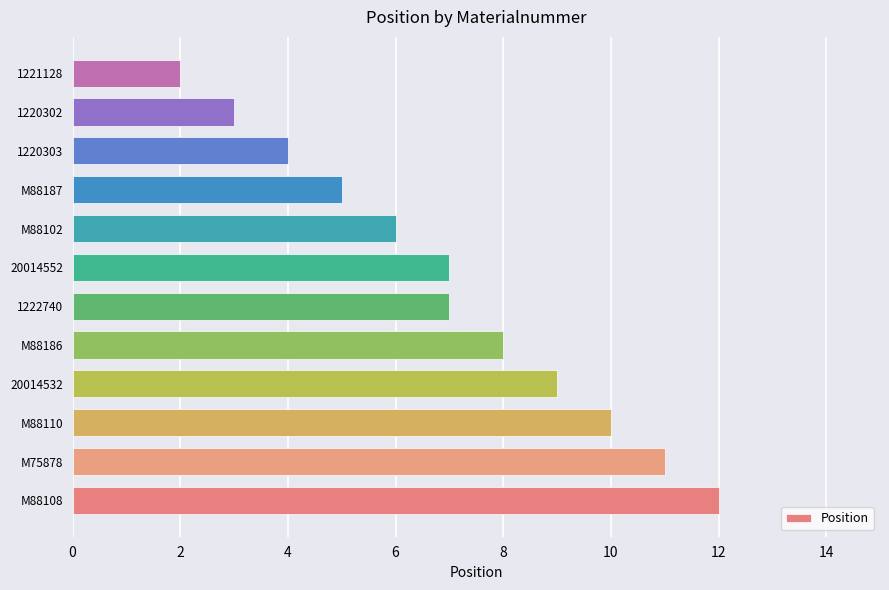

Which label corresponds to the smallest value in the chart?

1221128